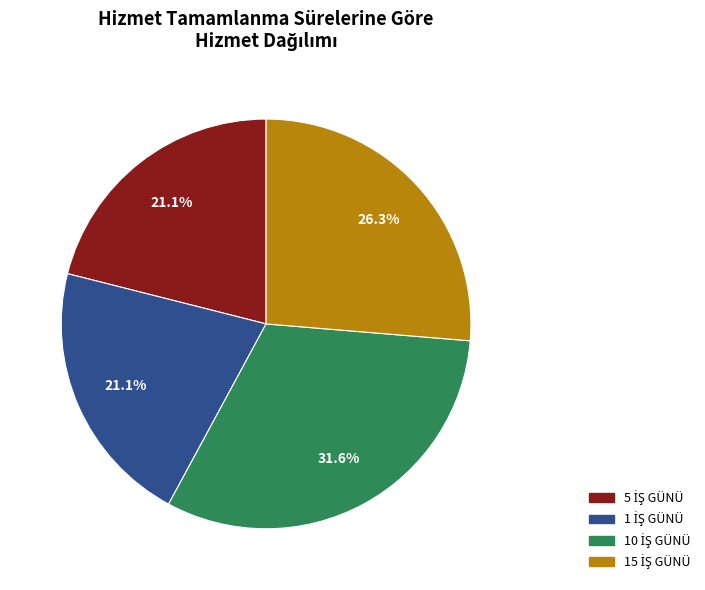

Is there a majority slice in this chart?

No